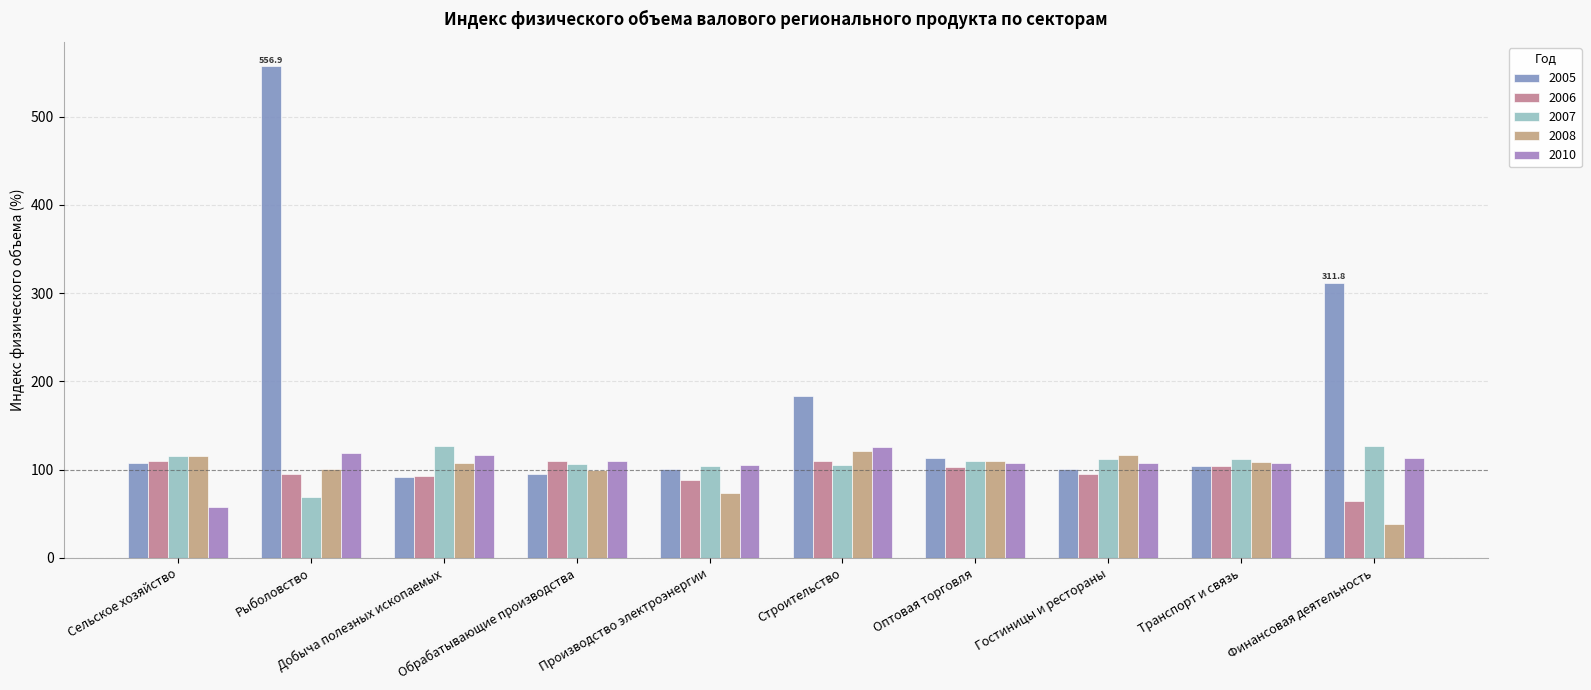

What is the average value of the 2010 series?

107.0